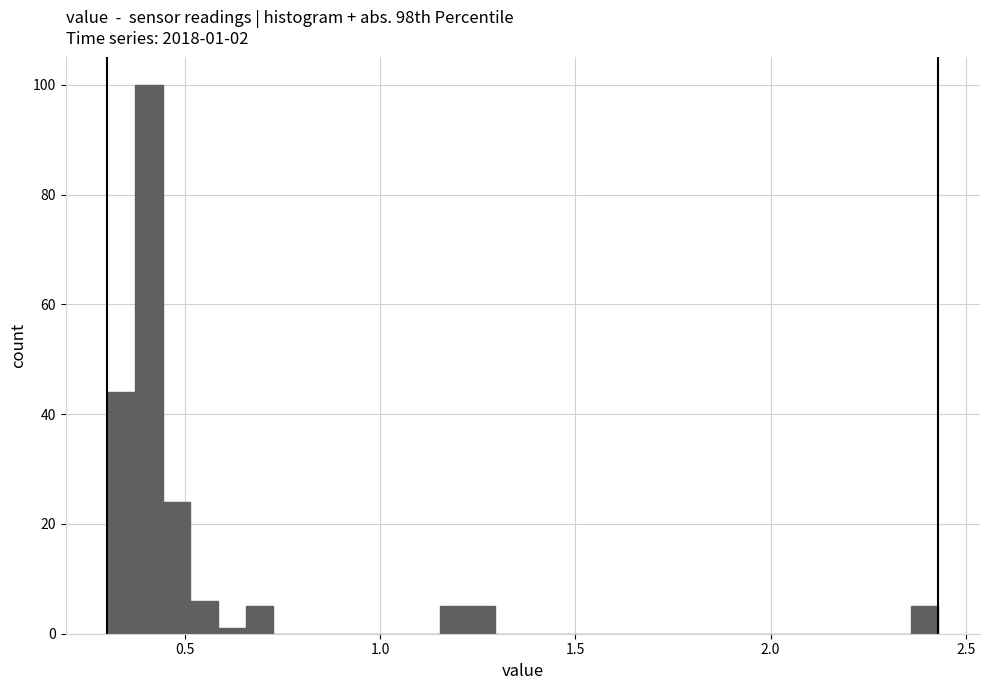

Around what value on the x-axis is the tallest bar? Give the approximate position of its centre, as read against the axis.

0.40